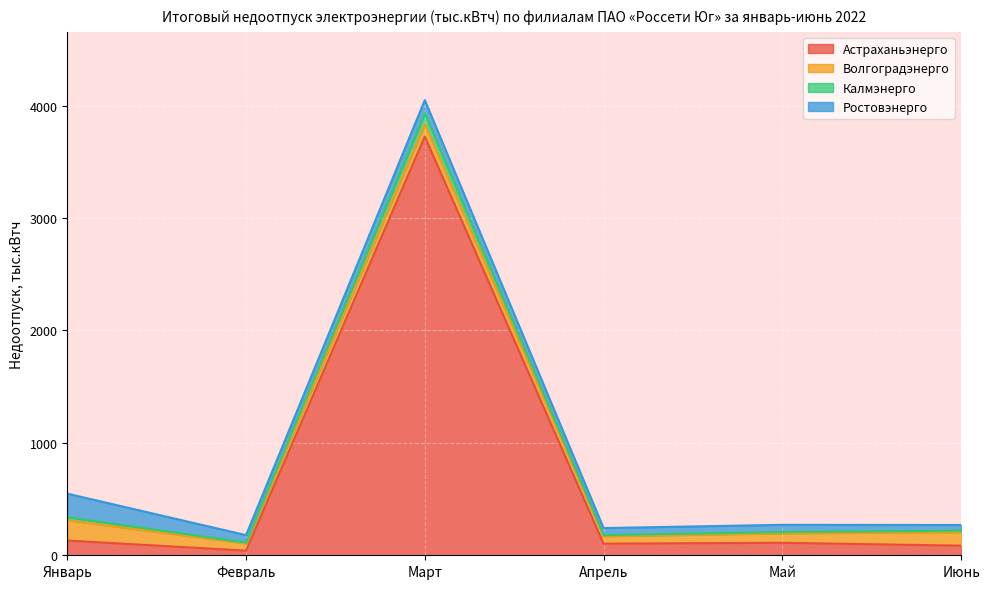

At which category is the sum across all series the highest?

Март